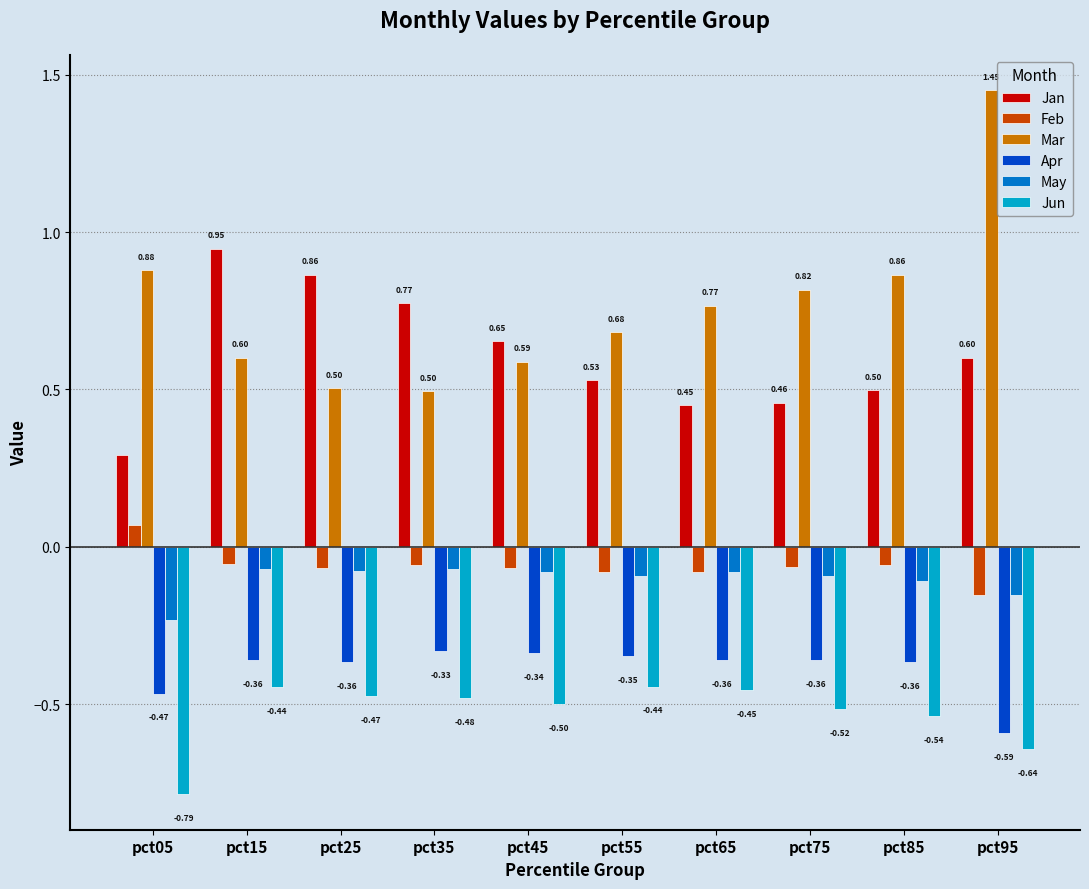

Rank the series at pct05 from lowest to highest value.

Jun, Apr, May, Feb, Jan, Mar